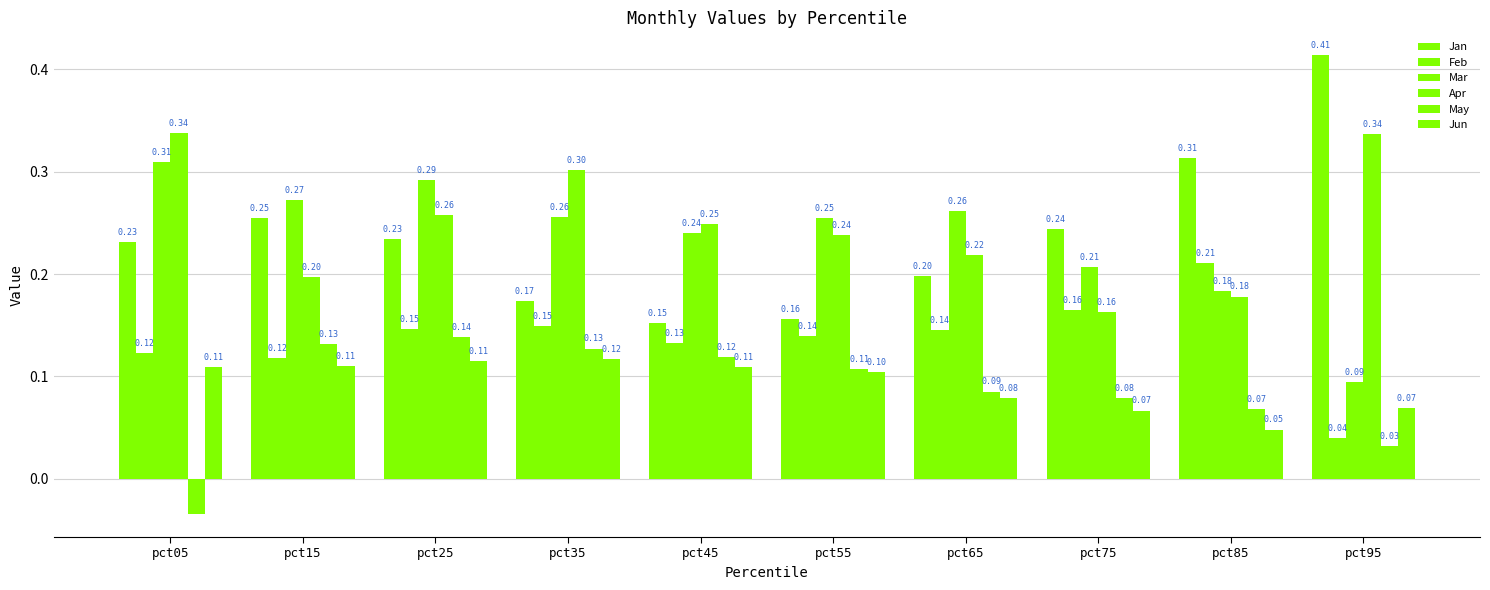

What is the value of the Mar bar at the 4th from the left?

0.3